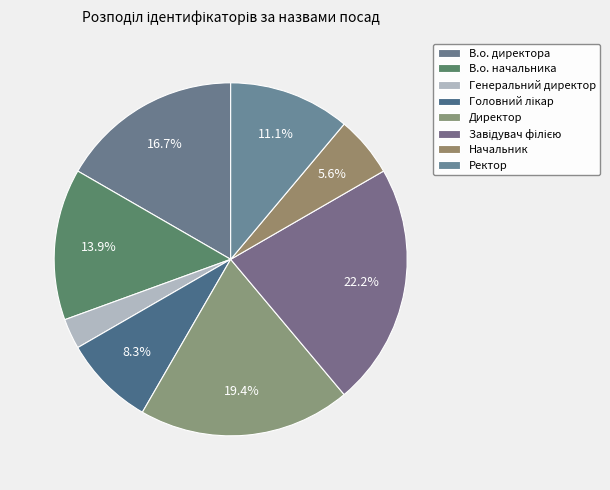

To the nearest percent, what portion does Начальник represent?

6%